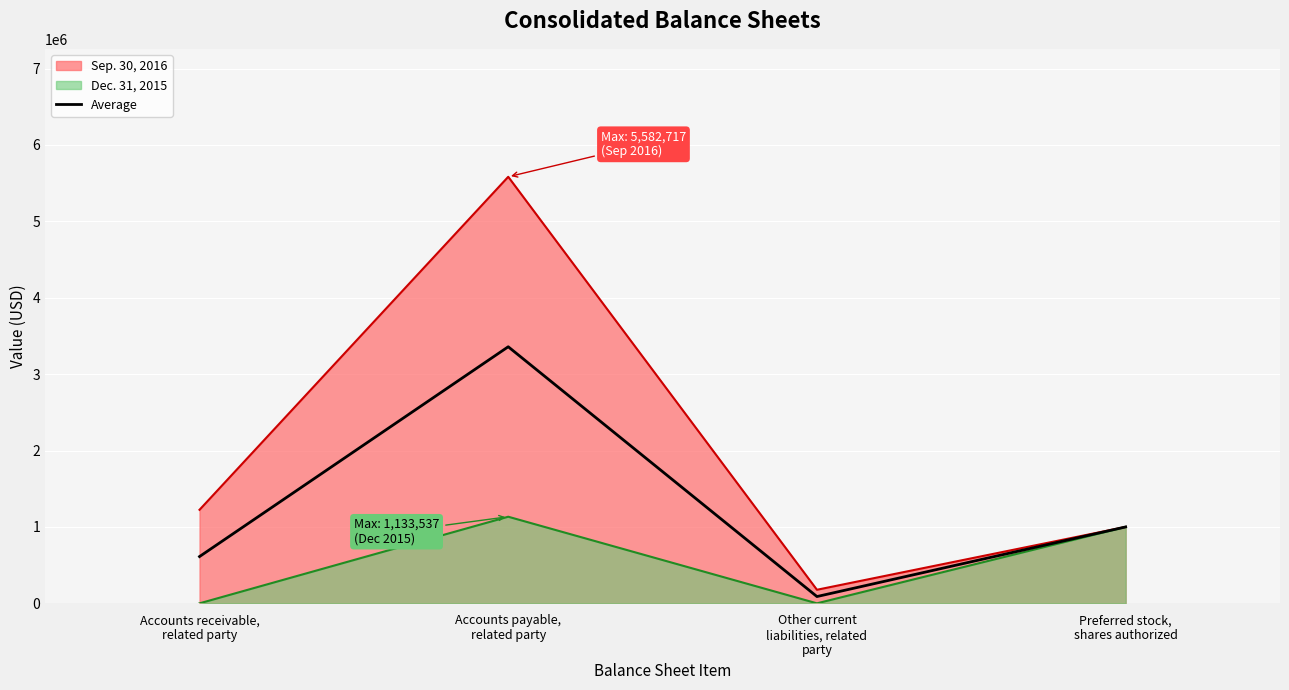

What is the difference between the second highest and second lowest values?

387833.5